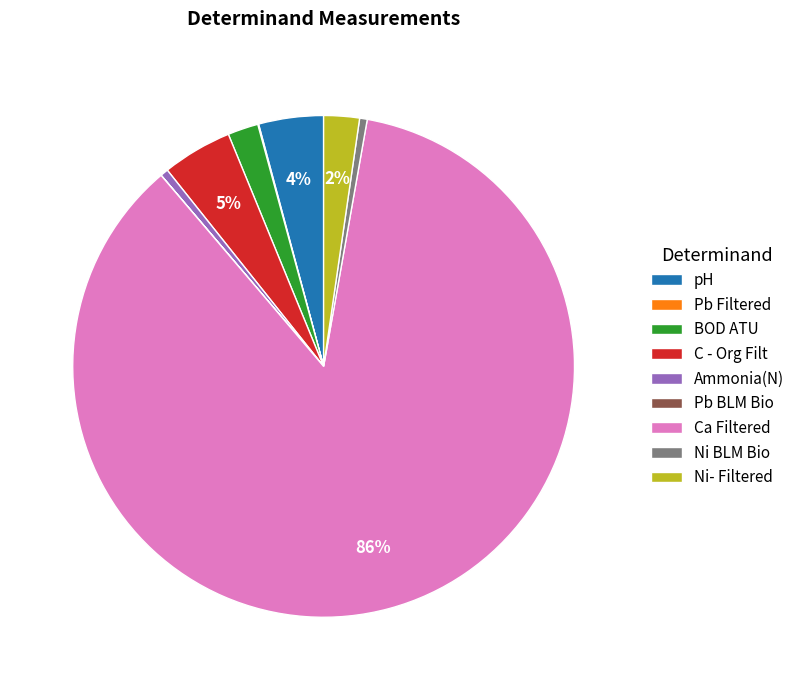

Which has a higher value, BOD ATU or Ca Filtered?

Ca Filtered